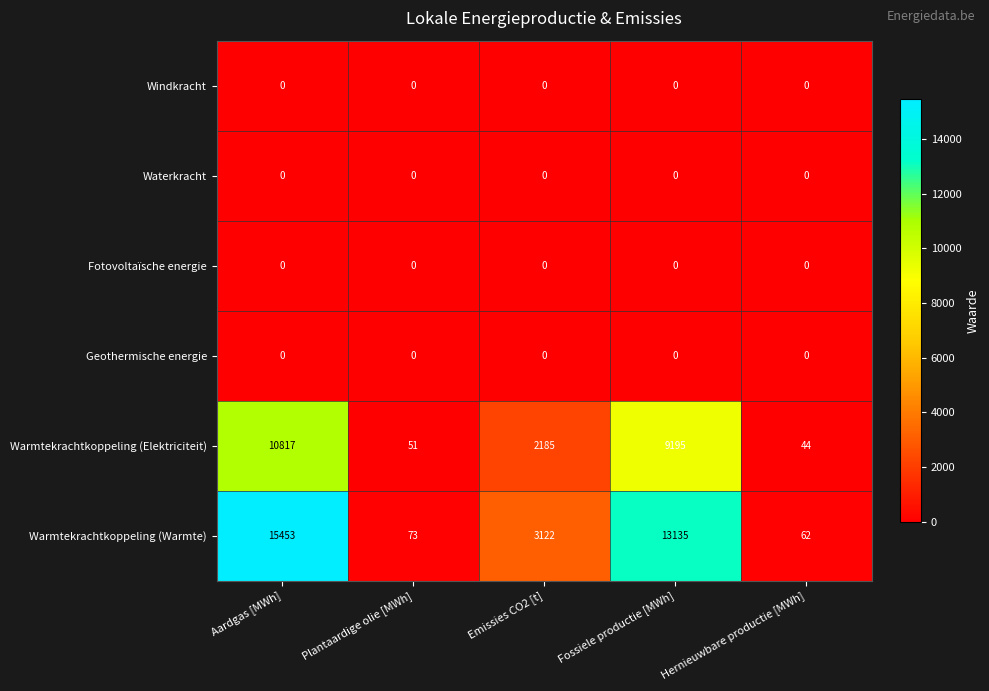

At which category does the chart reach its peak across all series?

Aardgas [MWh]